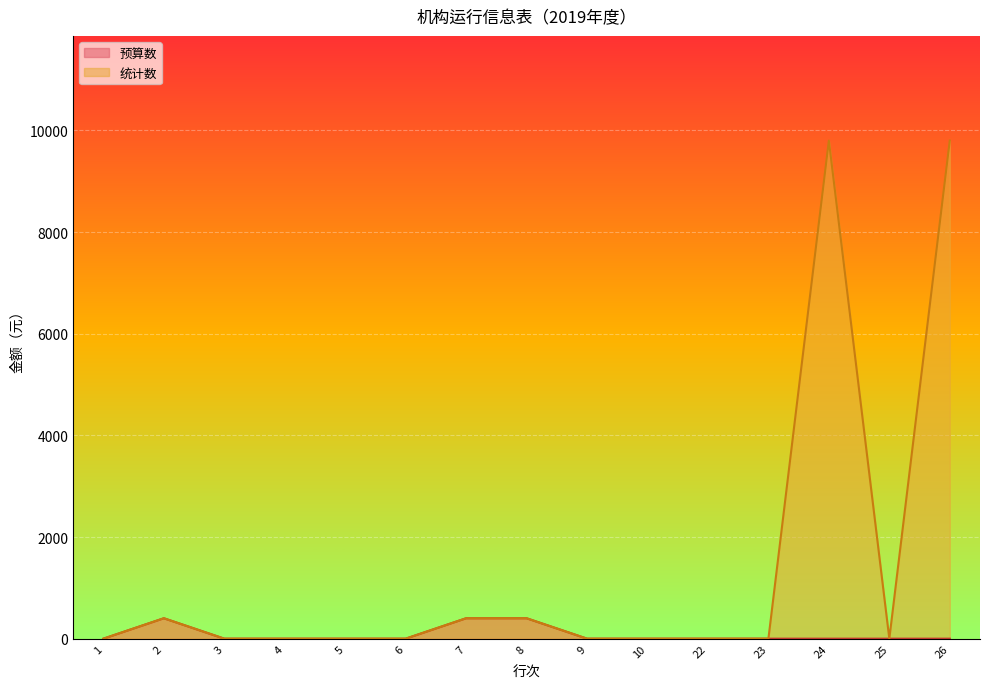

True or false: the data shows -3766.0 at 29.

False